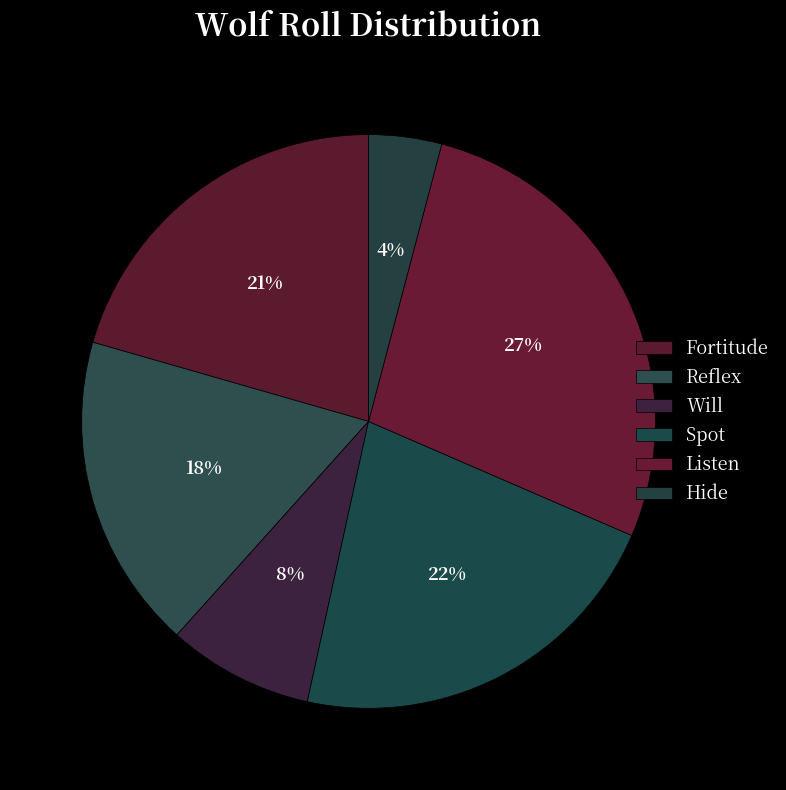

Is it true that Reflex is 5% of the pie?

False